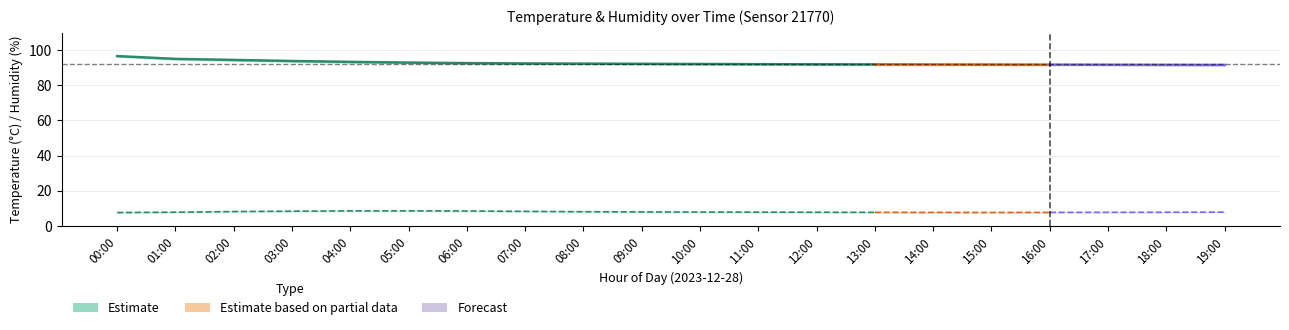

Where is the first local maximum for temperature_lower?

05:00